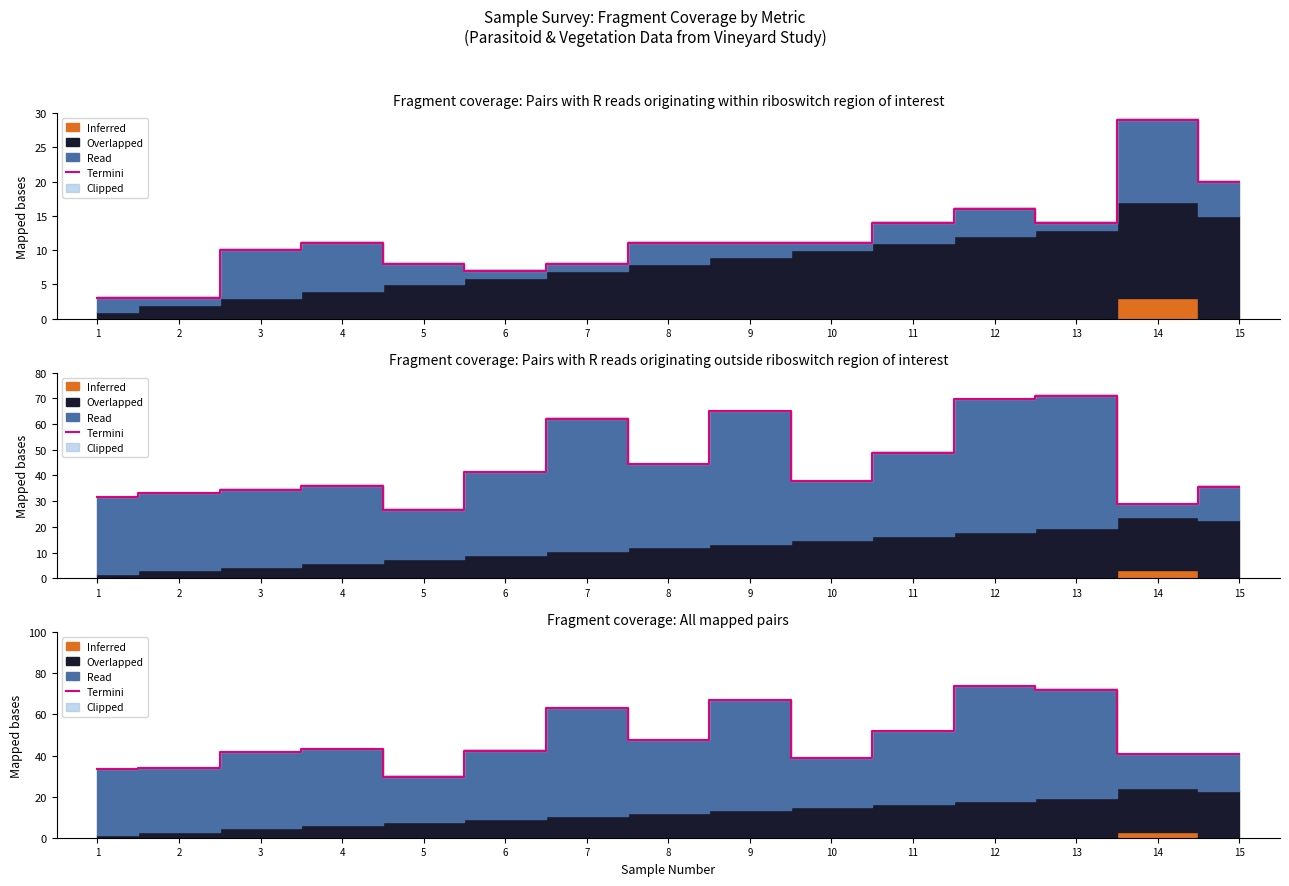

Approximately how many times larger is the value at 10 compared to 4?

0.9